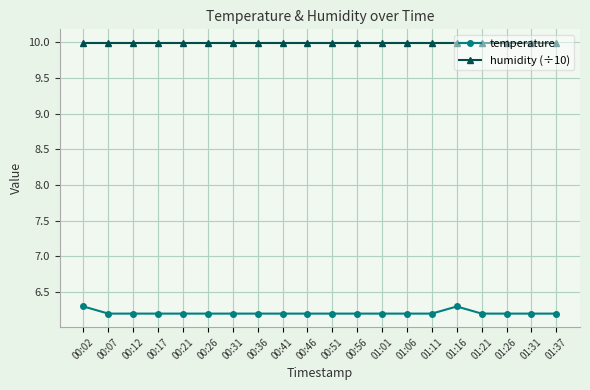

Which series has the largest range (max minus min)?

temperature